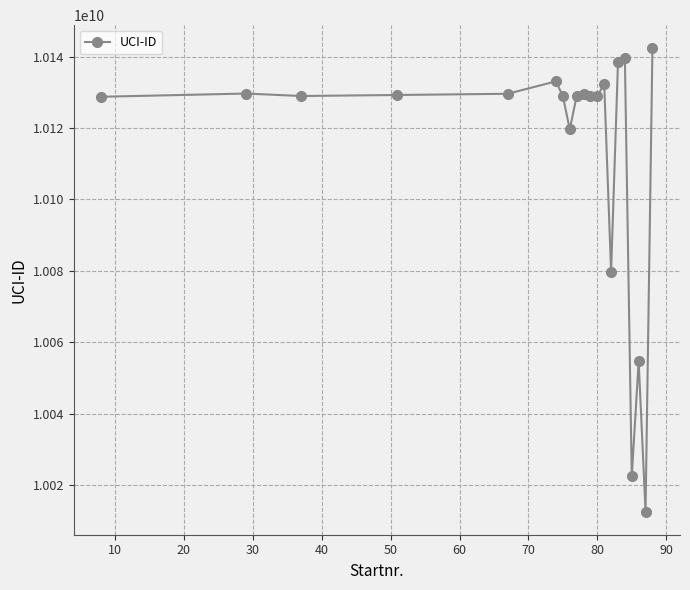

What is the difference between the maximum and minimum values?

129790448